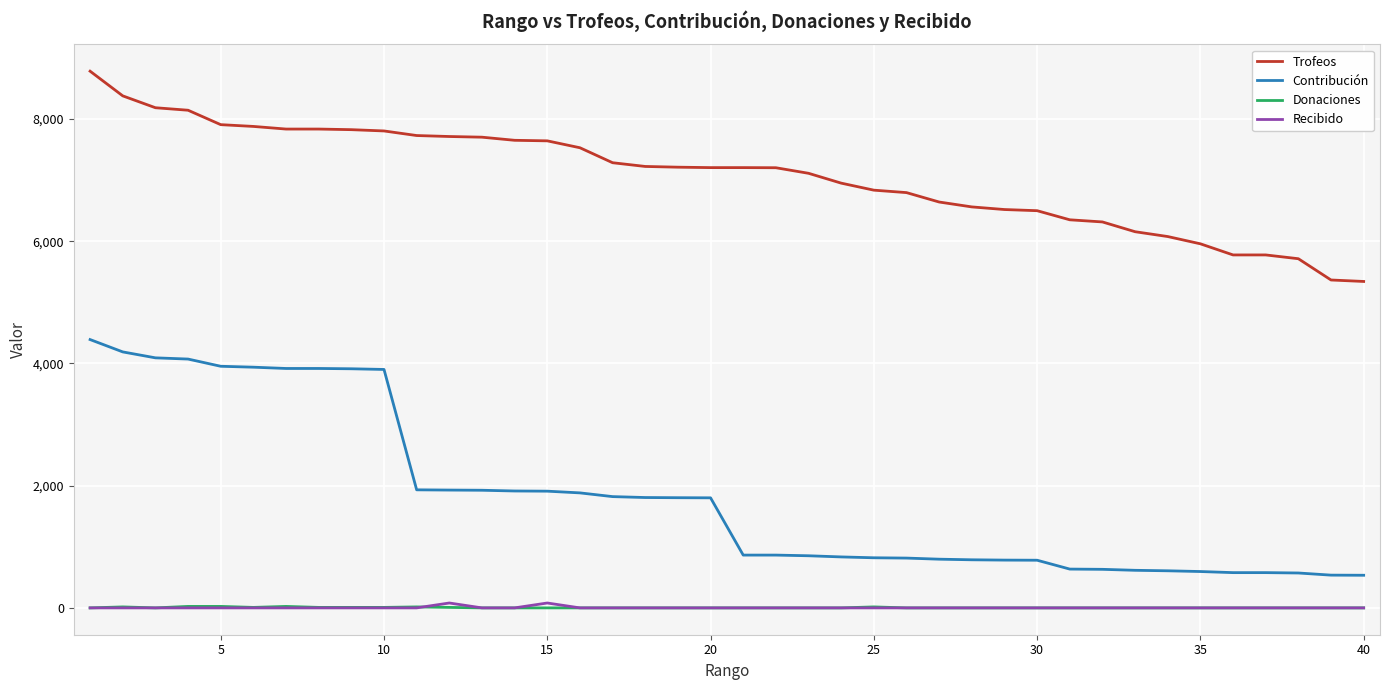

How many lines are shown in the chart?

4